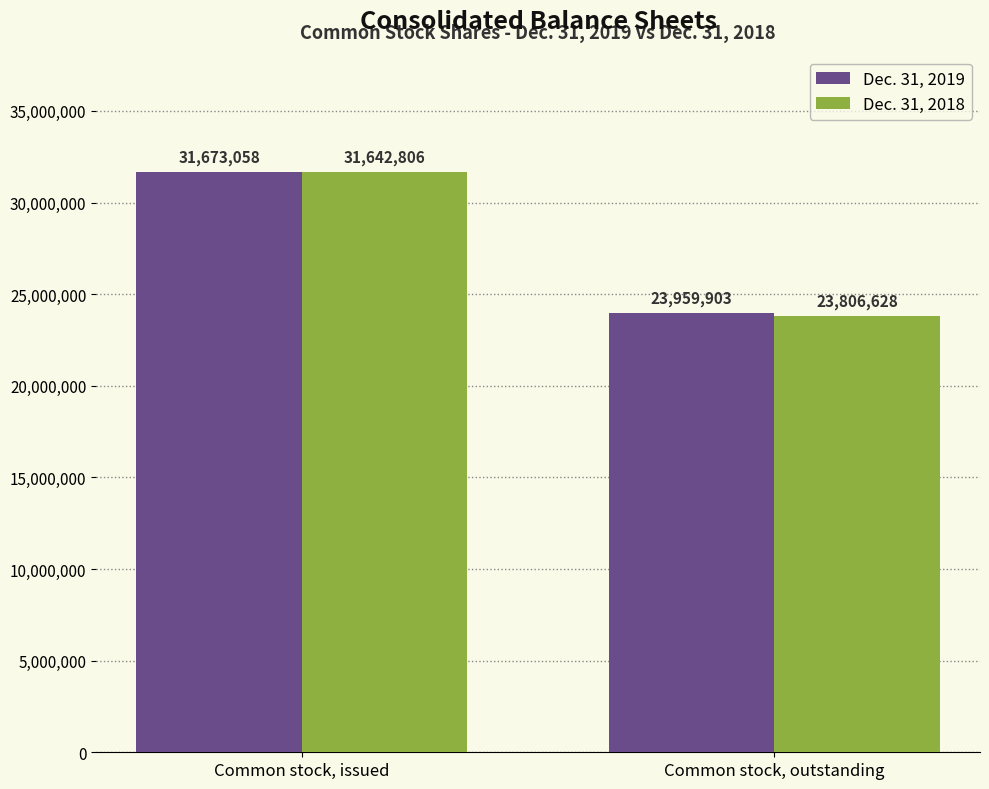

True or false: Dec. 31, 2018 has a value of 16242491 at Common stock, outstanding.

False